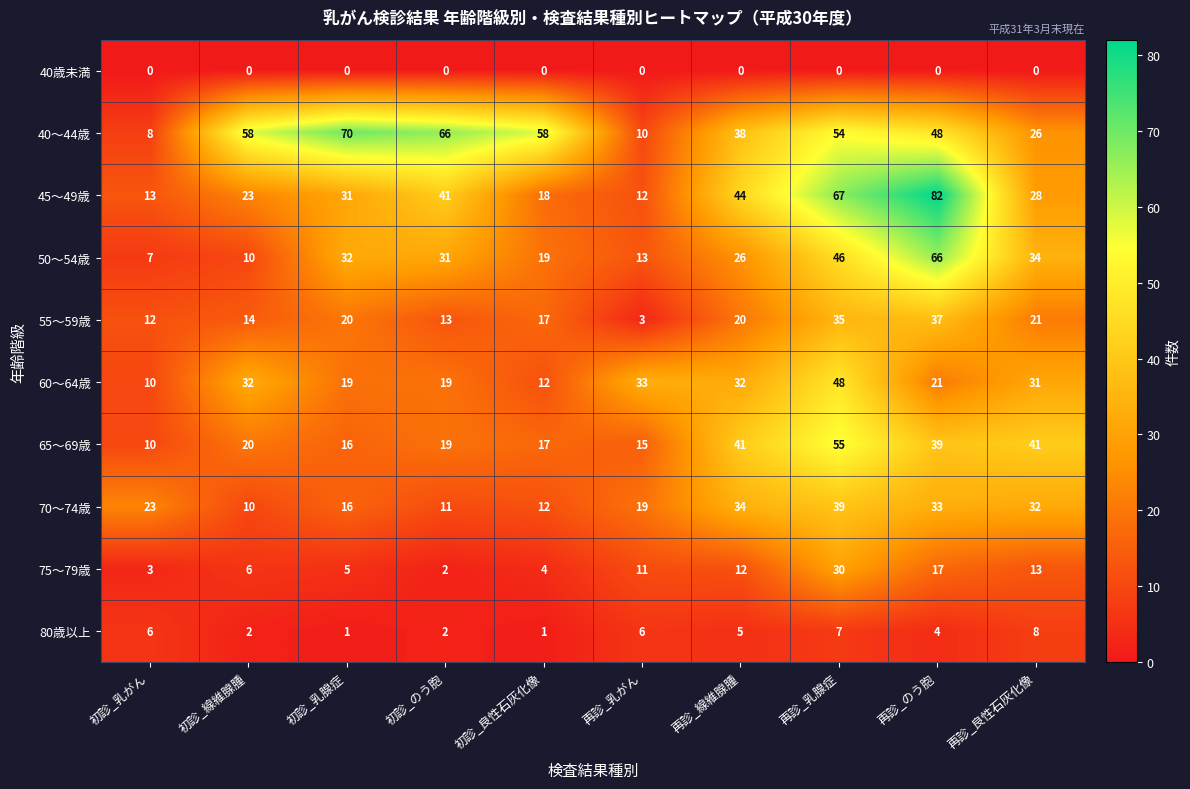

Count the number of categories in the chart.

10